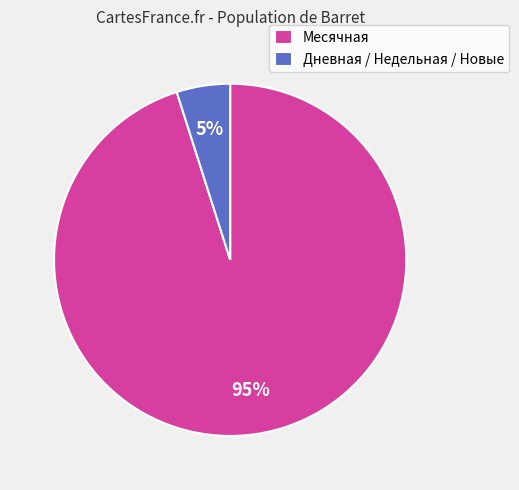

Rank the categories by value from lowest to highest.

Дневная / Недельная / Новые, Месячная